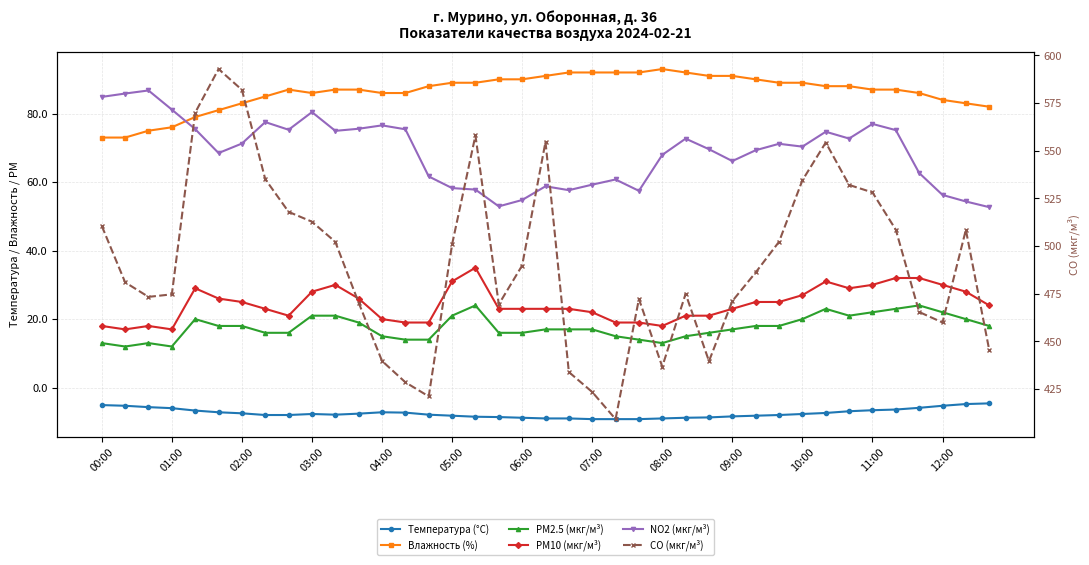

Rank the series by their maximum value, from highest to lowest.

CO (мкг/м³), Влажность (%), NO2 (мкг/м³), PM10 (мкг/м³), PM2.5 (мкг/м³), Температура (°C)